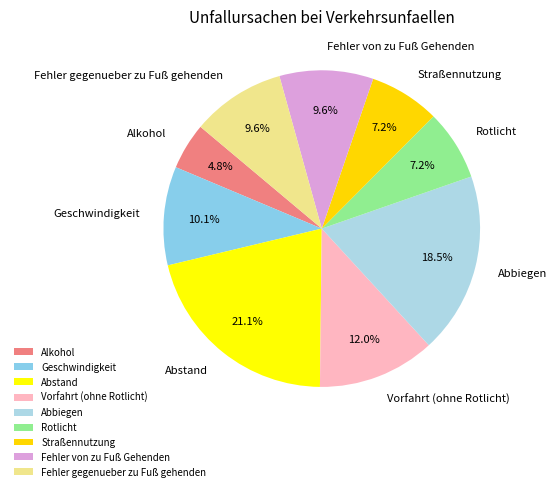

How many slices are in this pie chart?

9